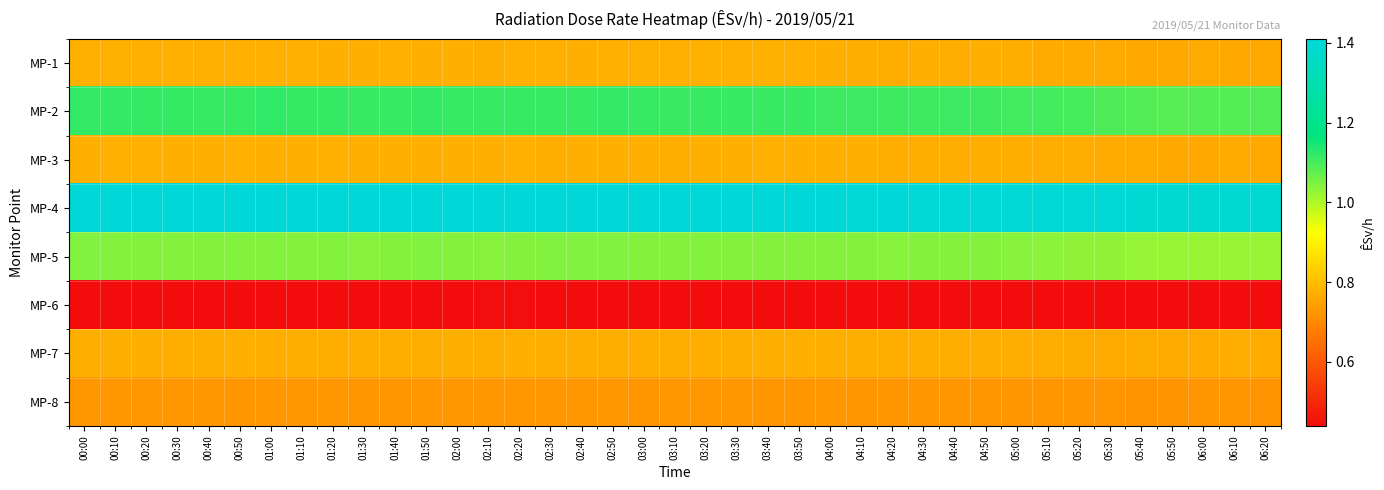

Reading right to left, what are all the values shown in this chart?

MP-1: 06:20=0.8	06:10=0.8	06:00=0.8	05:50=0.8	05:40=0.8	05:30=0.8	05:20=0.8	05:10=0.8	05:00=0.8	04:50=0.8	04:40=0.8	04:30=0.8	04:20=0.8	04:10=0.8	04:00=0.8	03:50=0.8	03:40=0.8	03:30=0.8	03:20=0.8	03:10=0.8	03:00=0.8	02:50=0.8	02:40=0.8	02:30=0.8	02:20=0.8	02:10=0.8	02:00=0.8	01:50=0.8	01:40=0.8	01:30=0.8	01:20=0.8	01:10=0.8	01:00=0.8	00:50=0.8	00:40=0.8	00:30=0.8	00:20=0.8	00:10=0.8	00:00=0.8
MP-2: 06:20=1.1	06:10=1.1	06:00=1.1	05:50=1.1	05:40=1.1	05:30=1.1	05:20=1.1	05:10=1.1	05:00=1.1	04:50=1.1	04:40=1.1	04:30=1.1	04:20=1.1	04:10=1.1	04:00=1.1	03:50=1.1	03:40=1.1	03:30=1.1	03:20=1.1	03:10=1.1	03:00=1.1	02:50=1.1	02:40=1.1	02:30=1.1	02:20=1.1	02:10=1.1	02:00=1.1	01:50=1.1	01:40=1.1	01:30=1.1	01:20=1.1	01:10=1.1	01:00=1.1	00:50=1.1	00:40=1.1	00:30=1.1	00:20=1.1	00:10=1.1	00:00=1.1
MP-3: 06:20=0.8	06:10=0.8	06:00=0.8	05:50=0.8	05:40=0.8	05:30=0.8	05:20=0.8	05:10=0.8	05:00=0.8	04:50=0.8	04:40=0.8	04:30=0.8	04:20=0.8	04:10=0.8	04:00=0.8	03:50=0.8	03:40=0.8	03:30=0.8	03:20=0.8	03:10=0.8	03:00=0.8	02:50=0.8	02:40=0.8	02:30=0.8	02:20=0.8	02:10=0.8	02:00=0.8	01:50=0.8	01:40=0.8	01:30=0.8	01:20=0.8	01:10=0.8	01:00=0.8	00:50=0.8	00:40=0.8	00:30=0.8	00:20=0.8	00:10=0.8	00:00=0.8
MP-4: 06:20=1.4	06:10=1.4	06:00=1.4	05:50=1.4	05:40=1.4	05:30=1.4	05:20=1.4	05:10=1.4	05:00=1.4	04:50=1.4	04:40=1.4	04:30=1.4	04:20=1.4	04:10=1.4	04:00=1.4	03:50=1.4	03:40=1.4	03:30=1.4	03:20=1.4	03:10=1.4	03:00=1.4	02:50=1.4	02:40=1.4	02:30=1.4	02:20=1.4	02:10=1.4	02:00=1.4	01:50=1.4	01:40=1.4	01:30=1.4	01:20=1.4	01:10=1.4	01:00=1.4	00:50=1.4	00:40=1.4	00:30=1.4	00:20=1.4	00:10=1.4	00:00=1.4
MP-5: 06:20=1.0	06:10=1.0	06:00=1.0	05:50=1.0	05:40=1.0	05:30=1.0	05:20=1.0	05:10=1.0	05:00=1.0	04:50=1.0	04:40=1.0	04:30=1.0	04:20=1.0	04:10=1.0	04:00=1.0	03:50=1.0	03:40=1.0	03:30=1.0	03:20=1.0	03:10=1.0	03:00=1.0	02:50=1.0	02:40=1.0	02:30=1.0	02:20=1.0	02:10=1.0	02:00=1.0	01:50=1.0	01:40=1.0	01:30=1.0	01:20=1.0	01:10=1.0	01:00=1.0	00:50=1.0	00:40=1.0	00:30=1.0	00:20=1.0	00:10=1.0	00:00=1.0
MP-6: 06:20=0.4	06:10=0.4	06:00=0.4	05:50=0.4	05:40=0.4	05:30=0.4	05:20=0.4	05:10=0.4	05:00=0.4	04:50=0.4	04:40=0.4	04:30=0.4	04:20=0.4	04:10=0.4	04:00=0.4	03:50=0.4	03:40=0.4	03:30=0.4	03:20=0.4	03:10=0.4	03:00=0.4	02:50=0.4	02:40=0.4	02:30=0.4	02:20=0.4	02:10=0.4	02:00=0.4	01:50=0.4	01:40=0.4	01:30=0.4	01:20=0.4	01:10=0.4	01:00=0.4	00:50=0.4	00:40=0.4	00:30=0.4	00:20=0.4	00:10=0.4	00:00=0.4
MP-7: 06:20=0.8	06:10=0.8	06:00=0.8	05:50=0.8	05:40=0.8	05:30=0.8	05:20=0.8	05:10=0.8	05:00=0.8	04:50=0.8	04:40=0.8	04:30=0.8	04:20=0.8	04:10=0.8	04:00=0.8	03:50=0.8	03:40=0.8	03:30=0.8	03:20=0.8	03:10=0.8	03:00=0.8	02:50=0.8	02:40=0.8	02:30=0.8	02:20=0.8	02:10=0.8	02:00=0.8	01:50=0.8	01:40=0.8	01:30=0.8	01:20=0.8	01:10=0.8	01:00=0.8	00:50=0.8	00:40=0.8	00:30=0.8	00:20=0.8	00:10=0.8	00:00=0.8
MP-8: 06:20=0.7	06:10=0.7	06:00=0.7	05:50=0.7	05:40=0.7	05:30=0.7	05:20=0.7	05:10=0.7	05:00=0.7	04:50=0.7	04:40=0.7	04:30=0.7	04:20=0.7	04:10=0.7	04:00=0.7	03:50=0.7	03:40=0.7	03:30=0.7	03:20=0.7	03:10=0.7	03:00=0.7	02:50=0.7	02:40=0.7	02:30=0.7	02:20=0.7	02:10=0.7	02:00=0.7	01:50=0.7	01:40=0.7	01:30=0.7	01:20=0.7	01:10=0.7	01:00=0.7	00:50=0.7	00:40=0.7	00:30=0.7	00:20=0.7	00:10=0.7	00:00=0.7